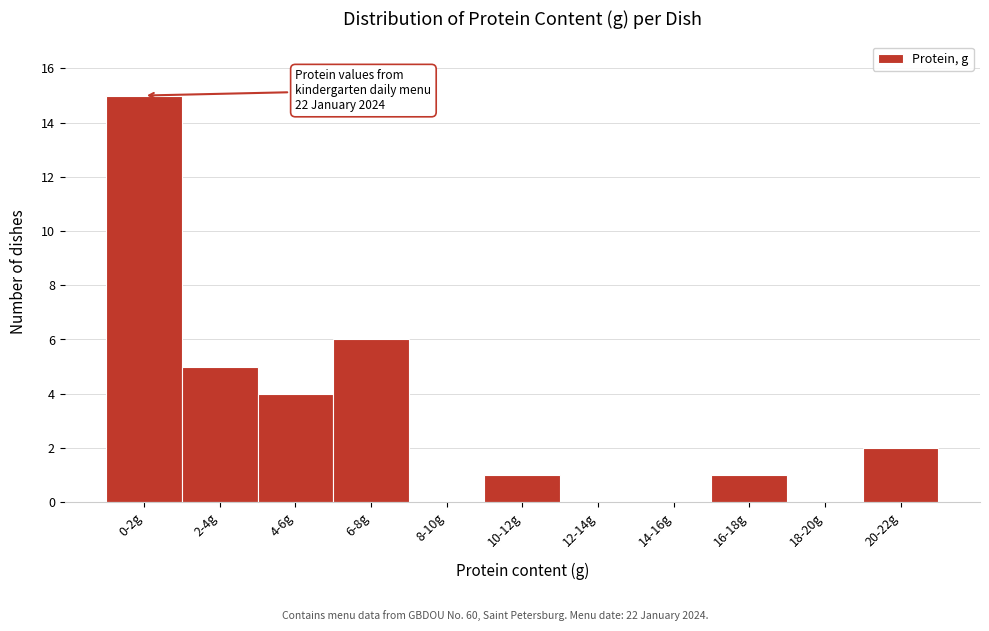

Reading left to right, what are all the values shown in this chart?

0-2g=15	2-4g=5	4-6g=4	6-8g=6	8-10g=0	10-12g=1	12-14g=0	14-16g=0	16-18g=1	18-20g=0	20-22g=2